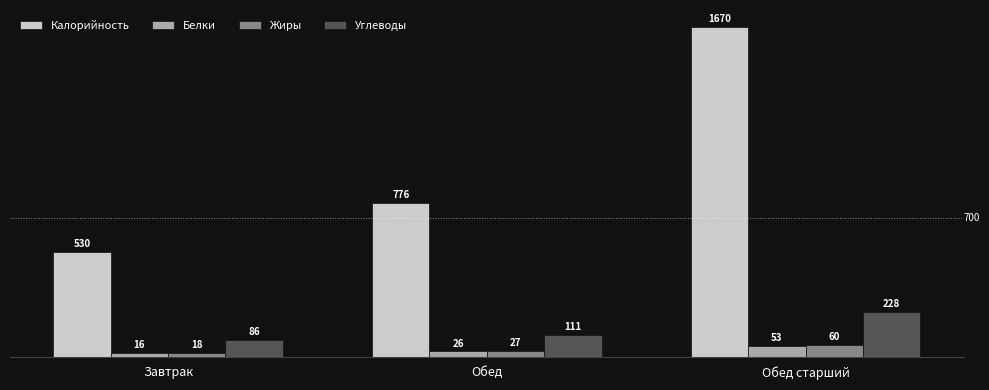

Is it true that Калорийность equals 776.0 at Обед?

True